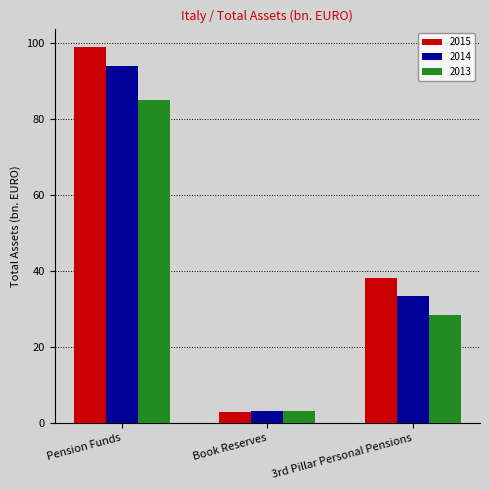

What is the difference between the 2013 values at 3rd Pillar Personal Pensions and Pension Funds?

56.5